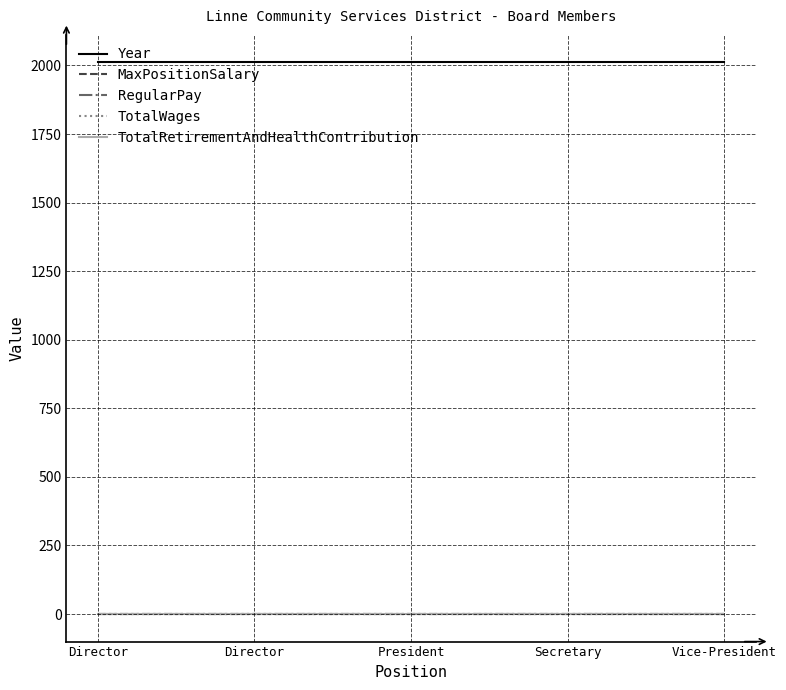

True or false: TotalWages and Year cross at least once.

False